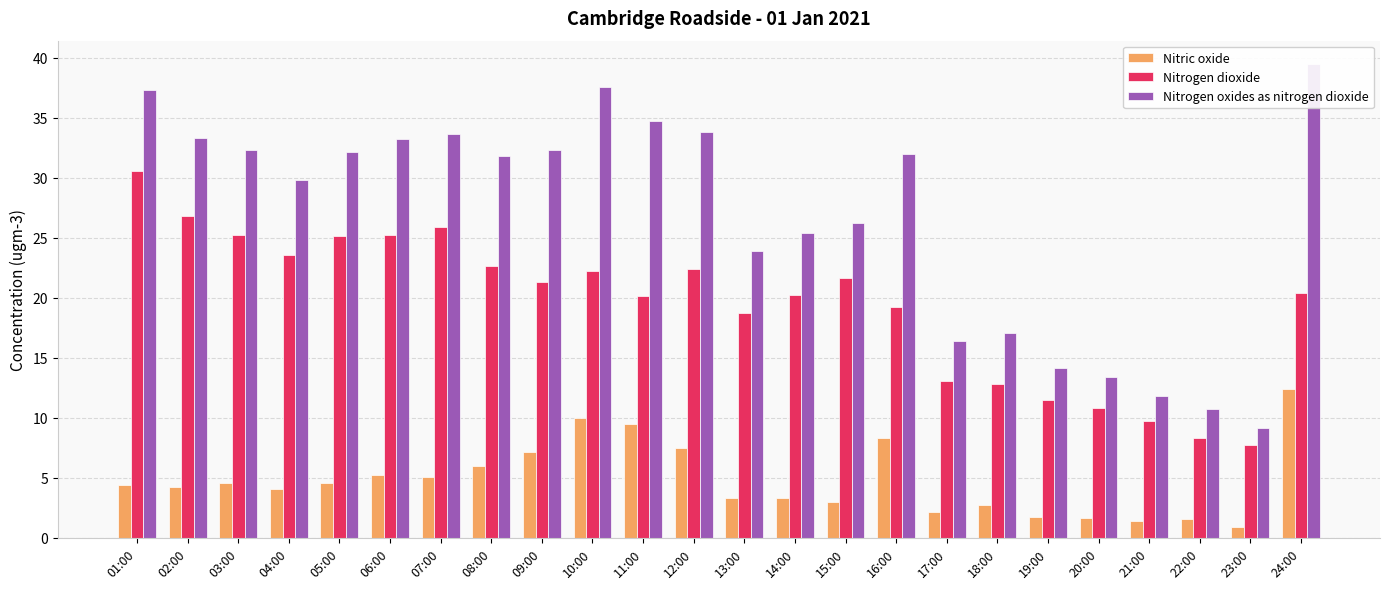

What is the difference between the maximum and second lowest values in the Nitrogen dioxide series?

22.3